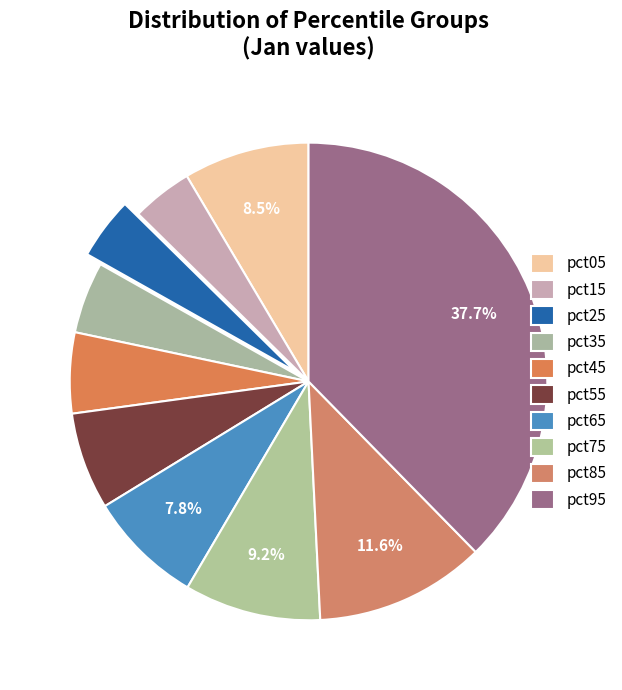

How many slices are in this pie chart?

10